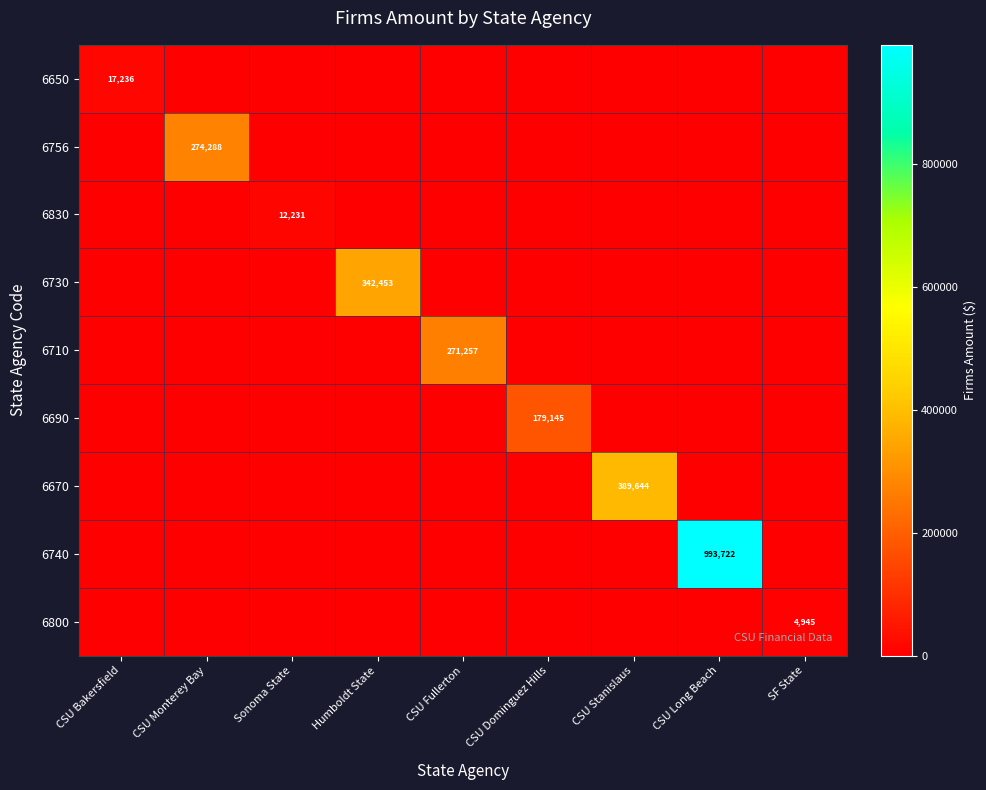

The 6756 series shows 274288 at CSU Monterey Bay. True or false?

True